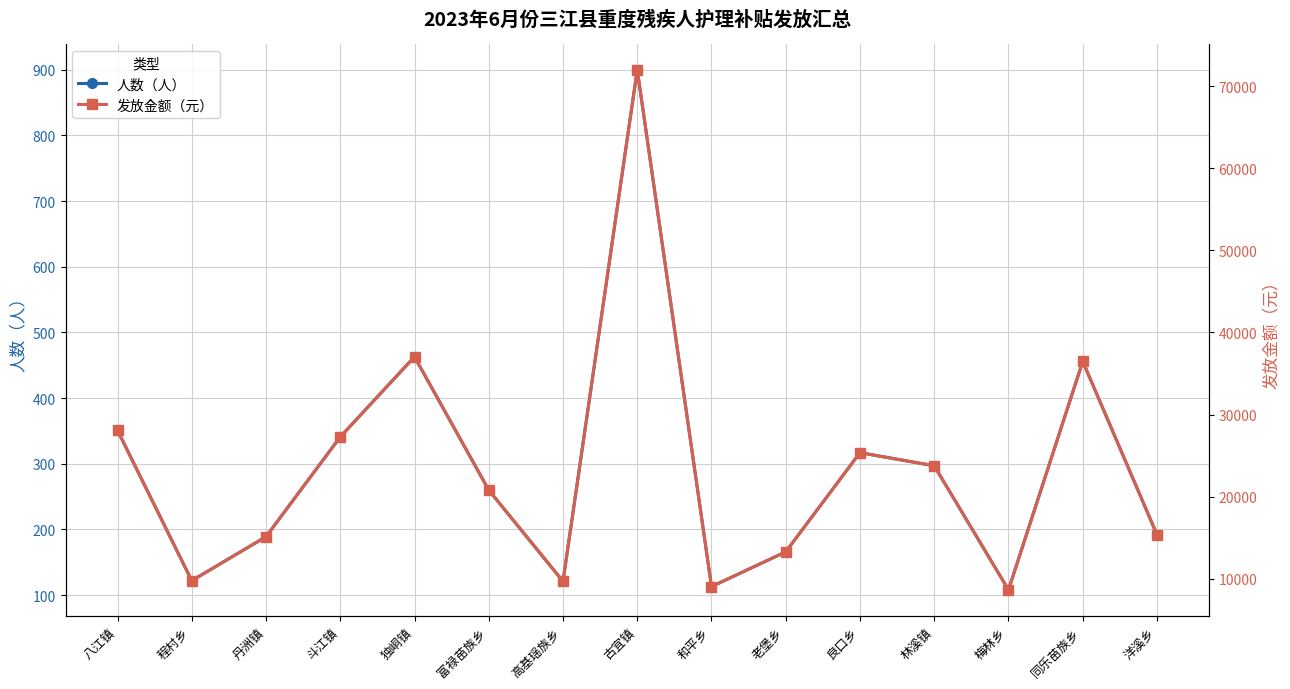

True or false: 人数（人） and 发放金额（元） intersect in this chart.

False